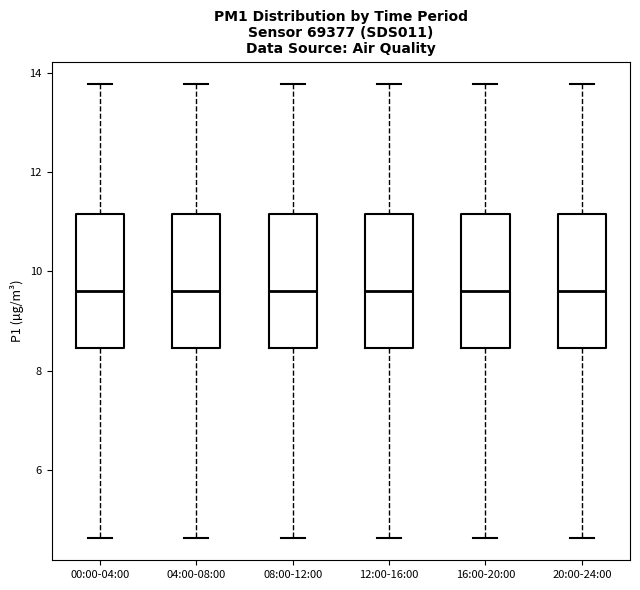

Reading left to right, read every box against the y-axis: the position of its median line, the range the box covers, and the ends of its whiskers. The values are not printed on the chart, so give them approximately, as read against the axis.

00:00-04:00: median 9.6, box 8.4 to 11.2, whiskers 4.6 to 13.8
04:00-08:00: median 9.6, box 8.4 to 11.2, whiskers 4.6 to 13.8
08:00-12:00: median 9.6, box 8.4 to 11.2, whiskers 4.6 to 13.8
12:00-16:00: median 9.6, box 8.4 to 11.2, whiskers 4.6 to 13.8
16:00-20:00: median 9.6, box 8.4 to 11.2, whiskers 4.6 to 13.8
20:00-24:00: median 9.6, box 8.4 to 11.2, whiskers 4.6 to 13.8